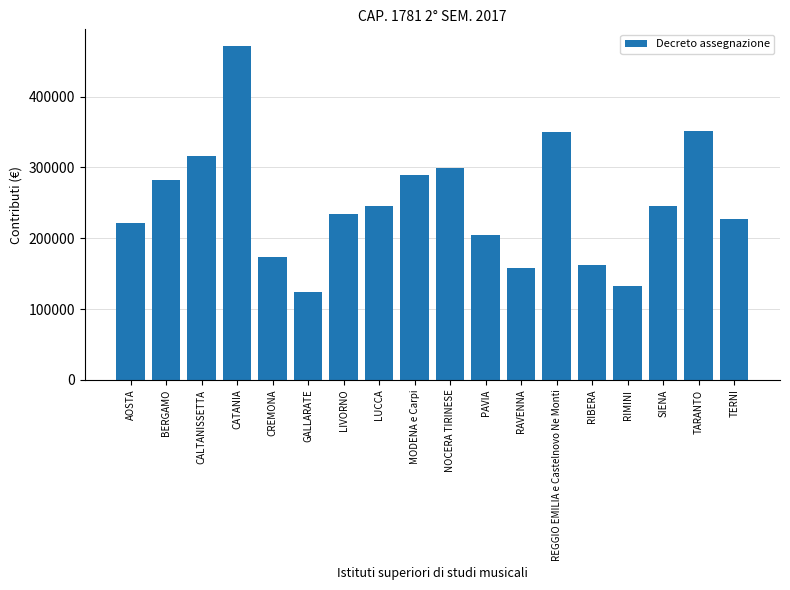

What is the label of the 4th bar from the right?

RIMINI